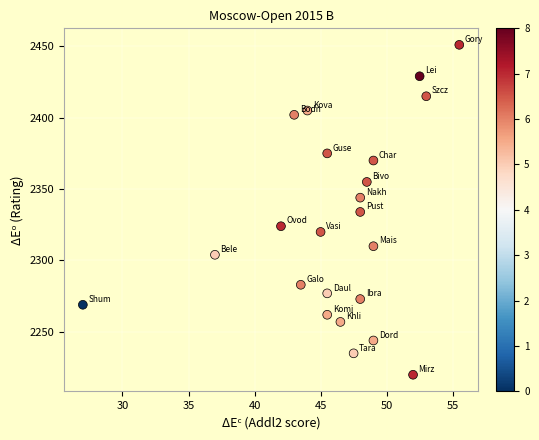

What is the range of Y values (max minus min)?

231